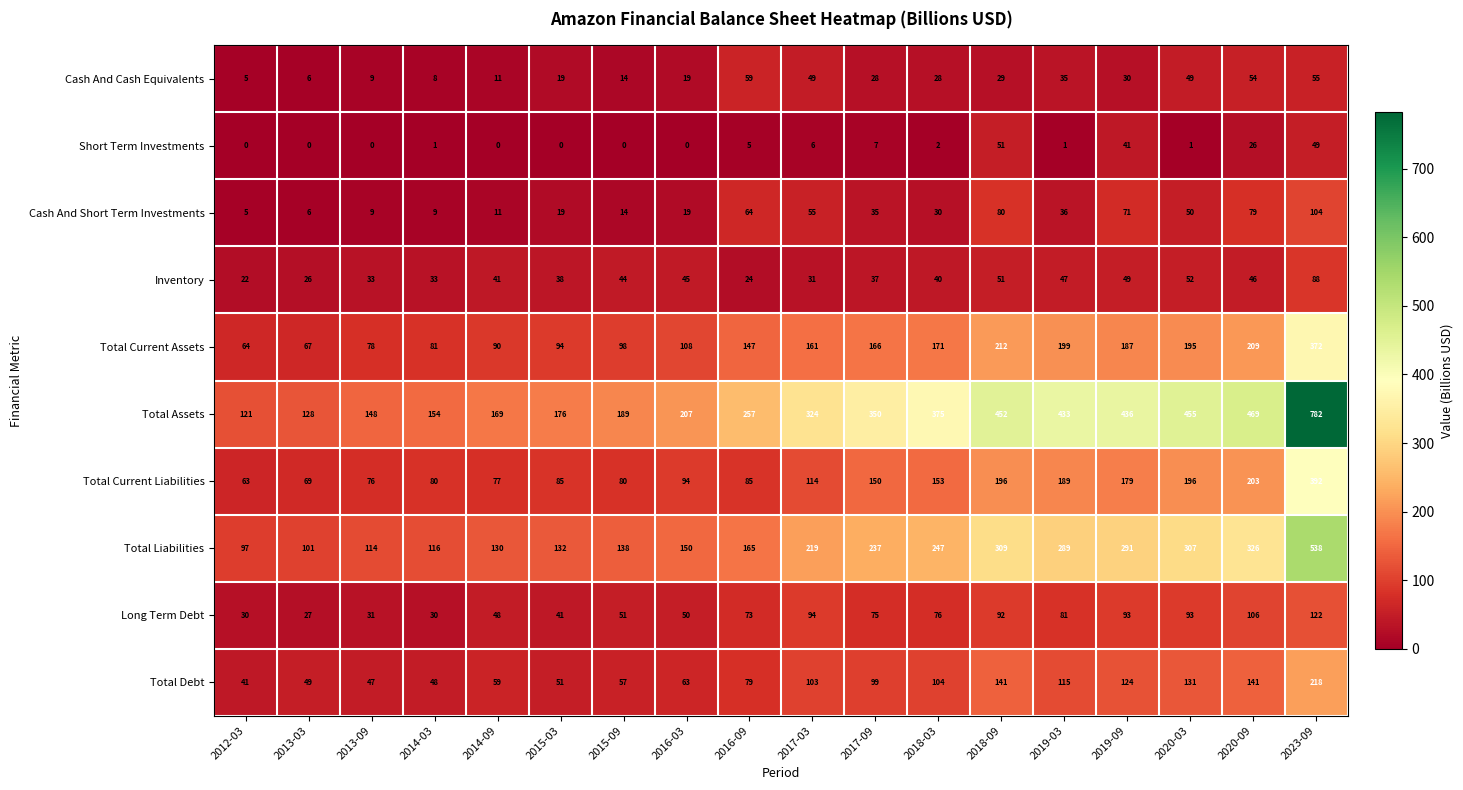

Which category has the highest value across all series?

2023-09